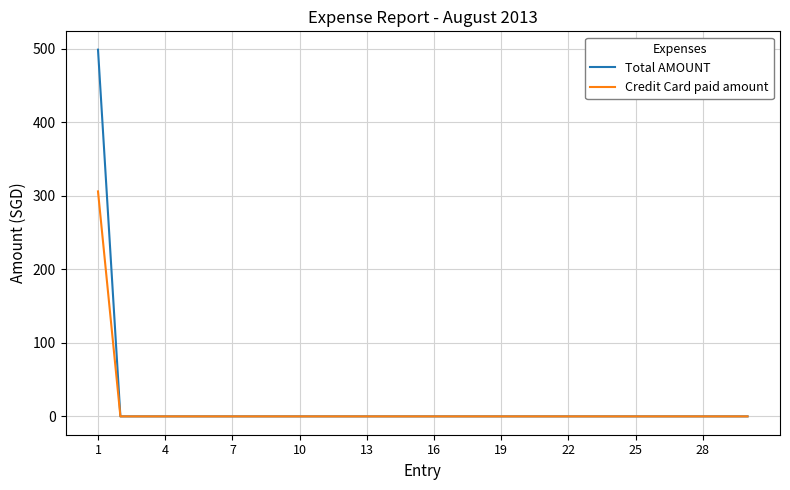

List the series in order of their peak value, lowest first.

Credit Card paid amount, Total AMOUNT